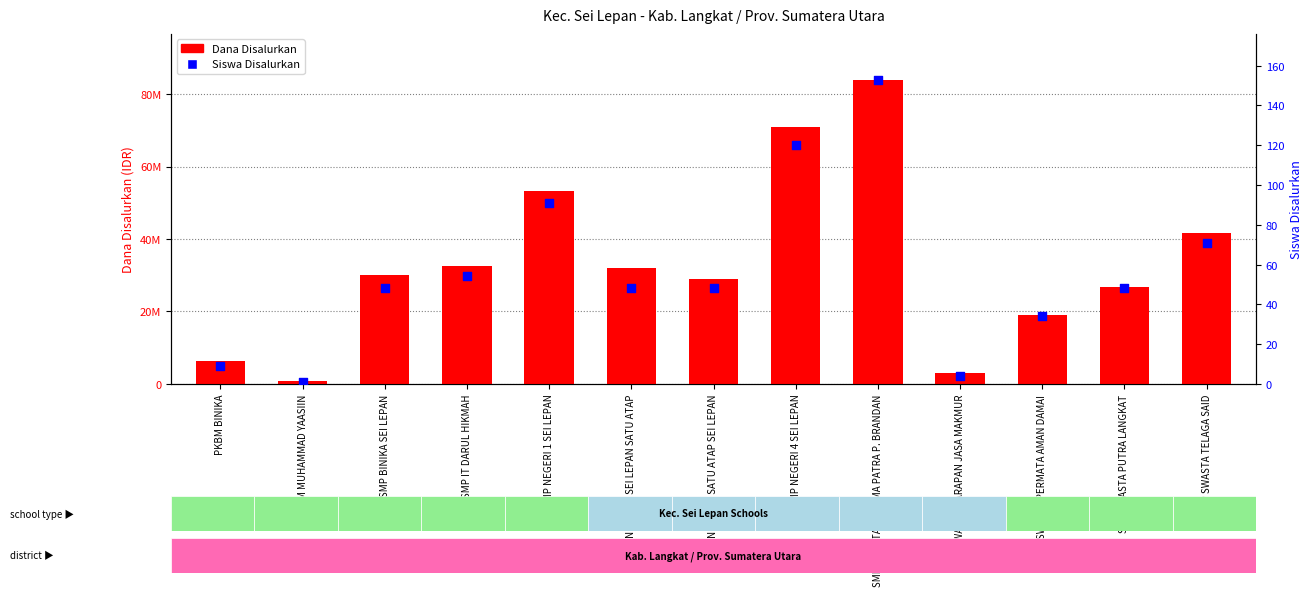

Is the value of Dana Disalurkan at SMP IT DARUL HIKMAH greater than the value of Siswa Disalurkan at SMP SWASTA PERMATA AMAN DAMAI?

Yes